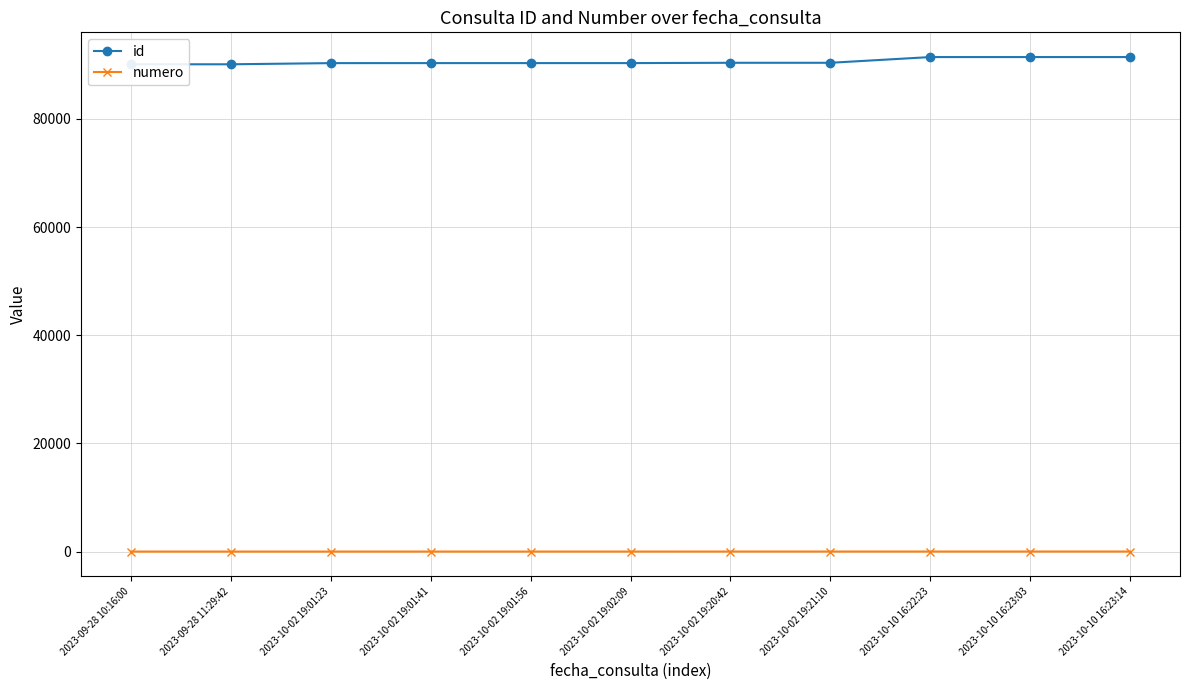

Which series has the largest total across all categories?

id